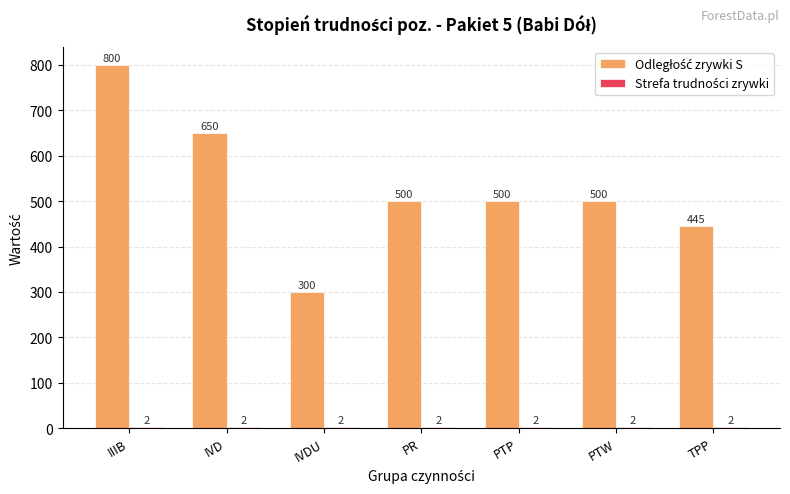

What is the total value across all series at IIIB?

802.0